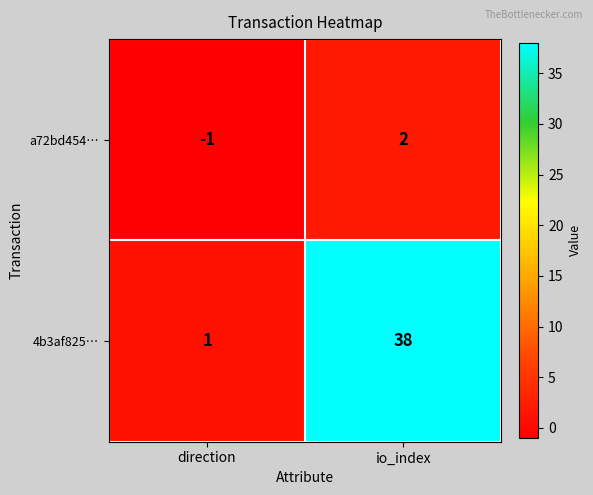

Which series changed the most between direction and io_index?

4b3af825…